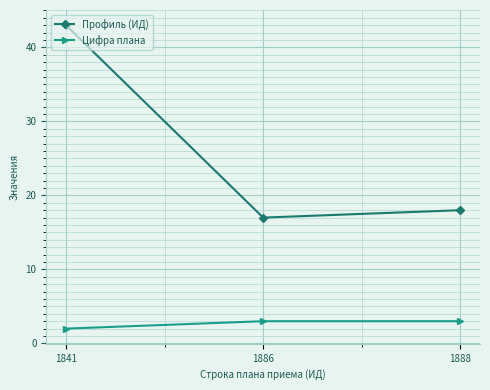

How many data points does each series have?

3